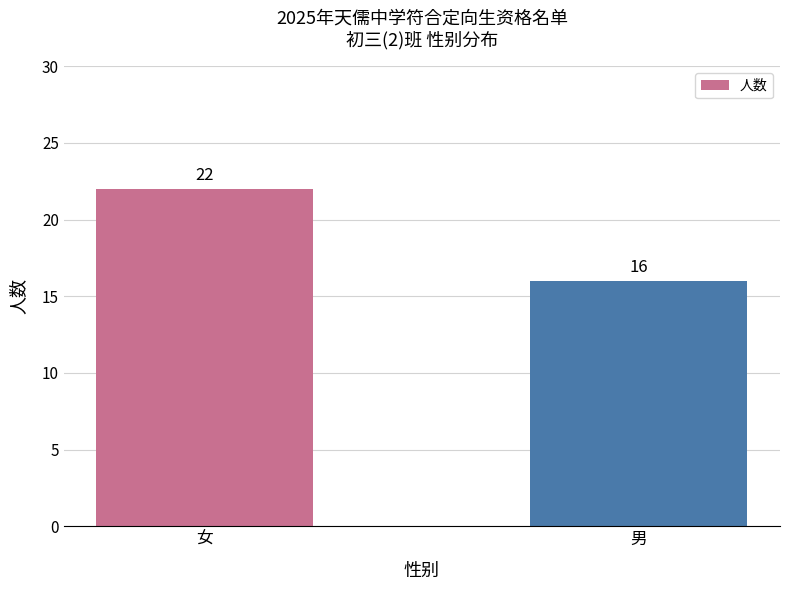

What is the value of the 2nd bar from the left?

16